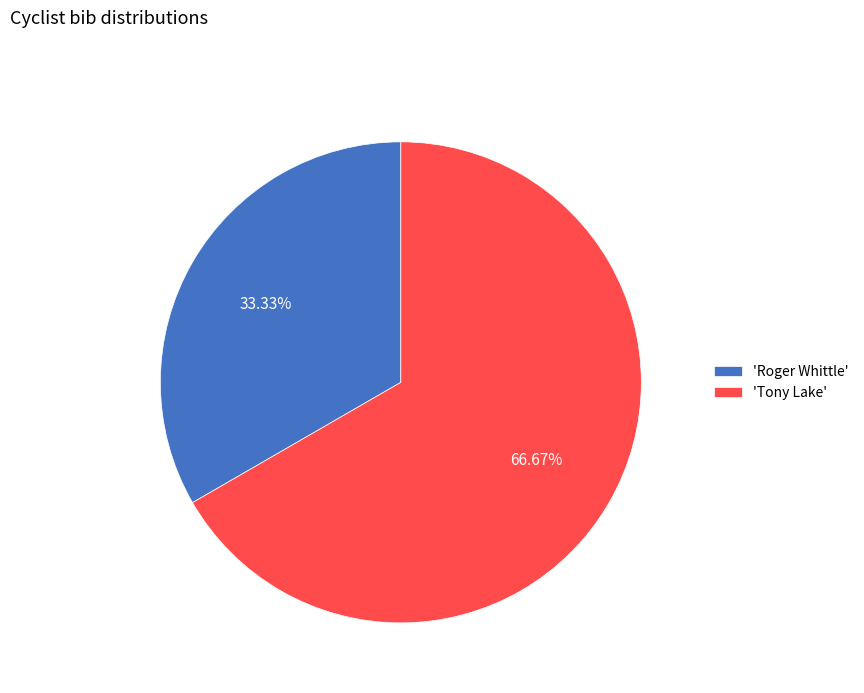

Which has a higher value, 'Roger Whittle' or 'Tony Lake'?

'Tony Lake'